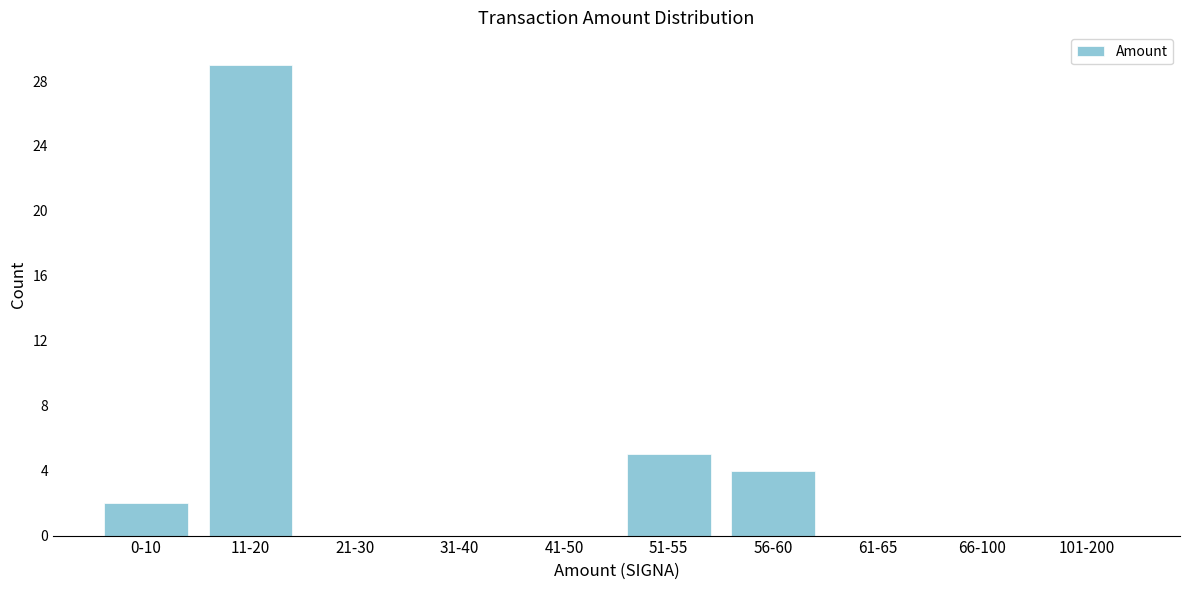

Reading left to right, extract all data points from this chart.

0-10=2	11-20=29	21-30=0	31-40=0	41-50=0	51-55=5	56-60=4	61-65=0	66-100=0	101-200=0